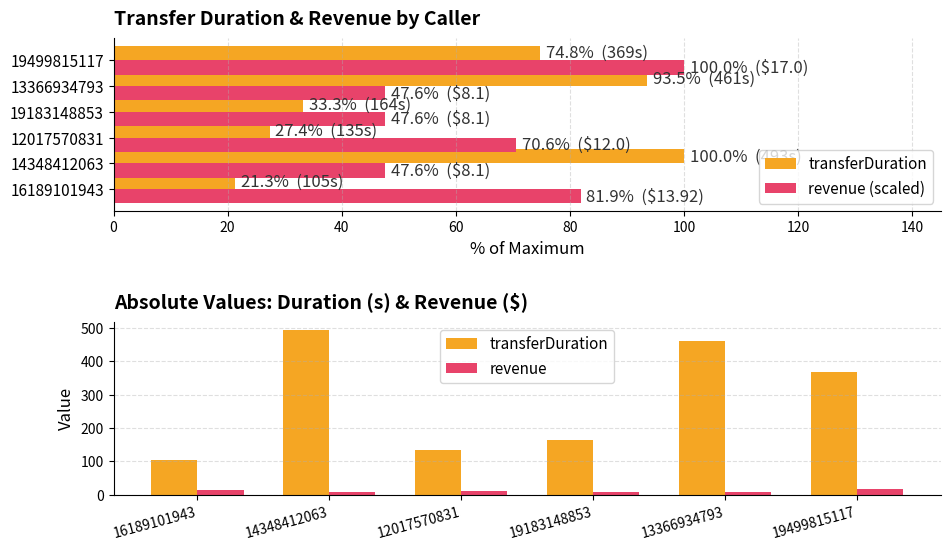

Rank the series by their maximum value, from lowest to highest.

revenue, revenue (scaled), transferDuration